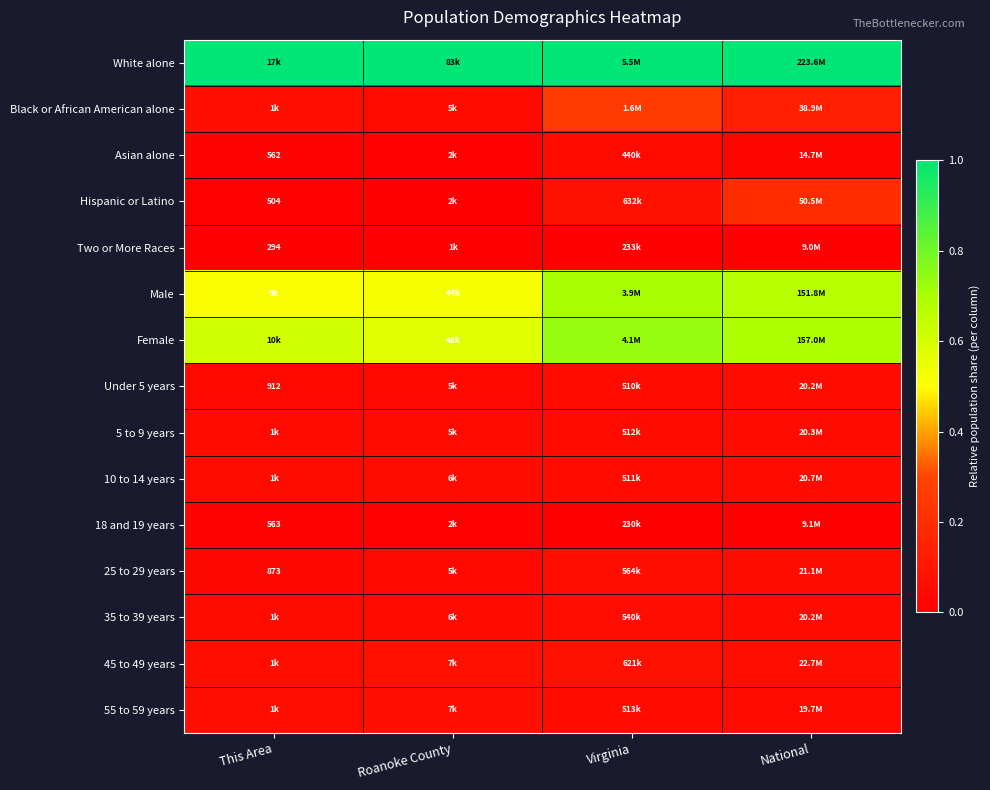

What is the spread (max minus min) of values at National?

1.0